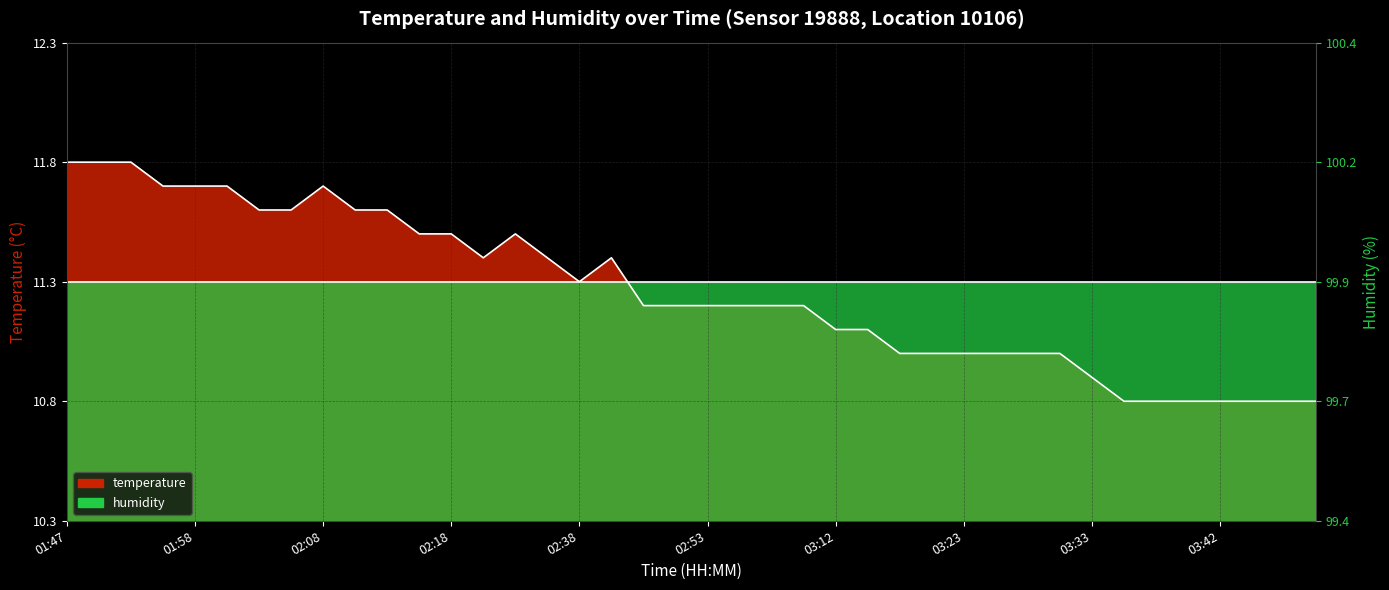

At which category does the data reach its first local valley?

02:21